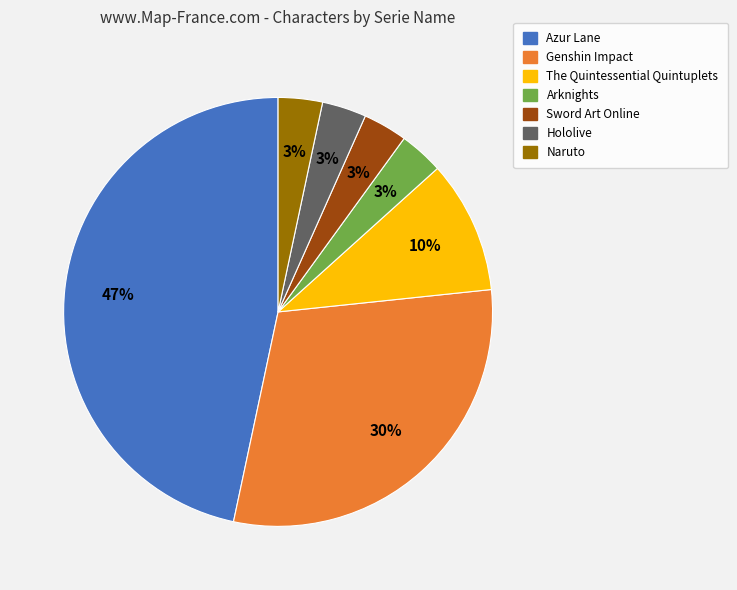

How many segments does this pie chart have?

7